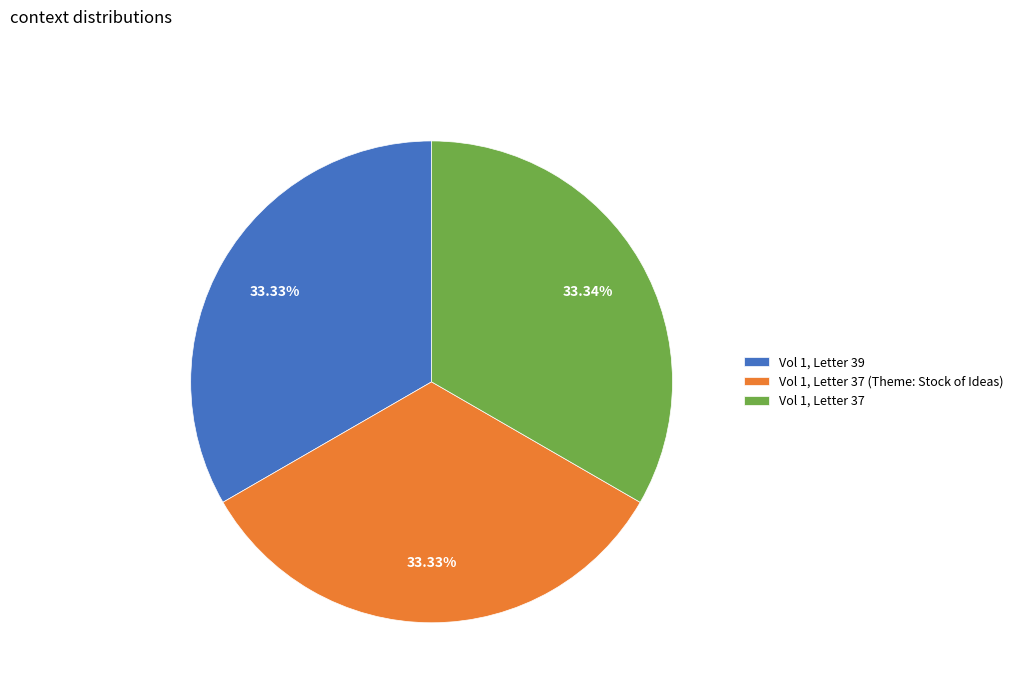

To the nearest percent, what is the average slice percentage?

33%